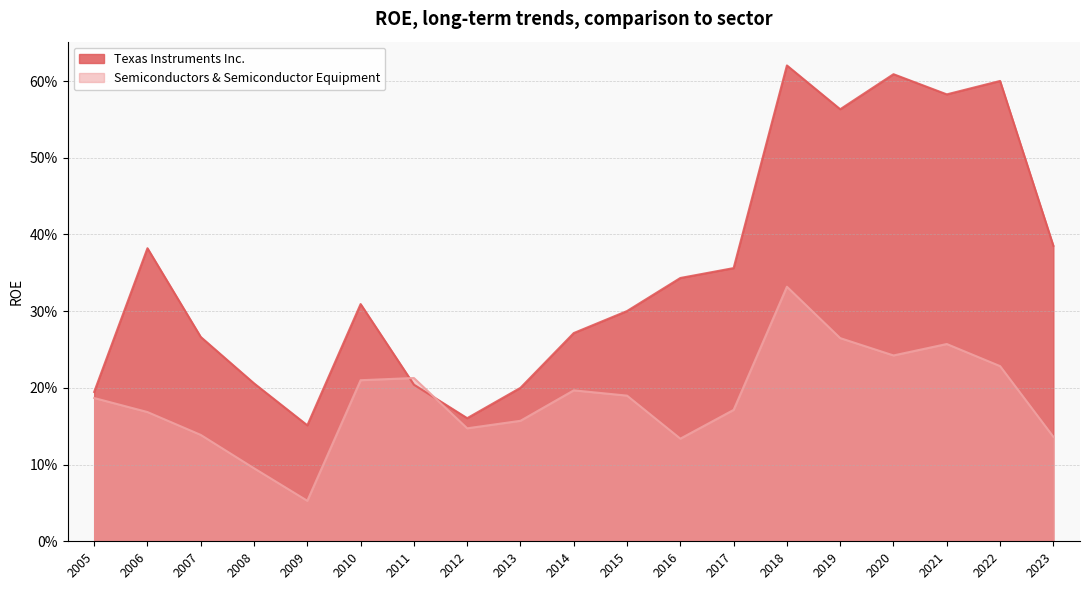

The value of Semiconductors & Semiconductor Equipment at 2007 is 0.1. True or false?

True